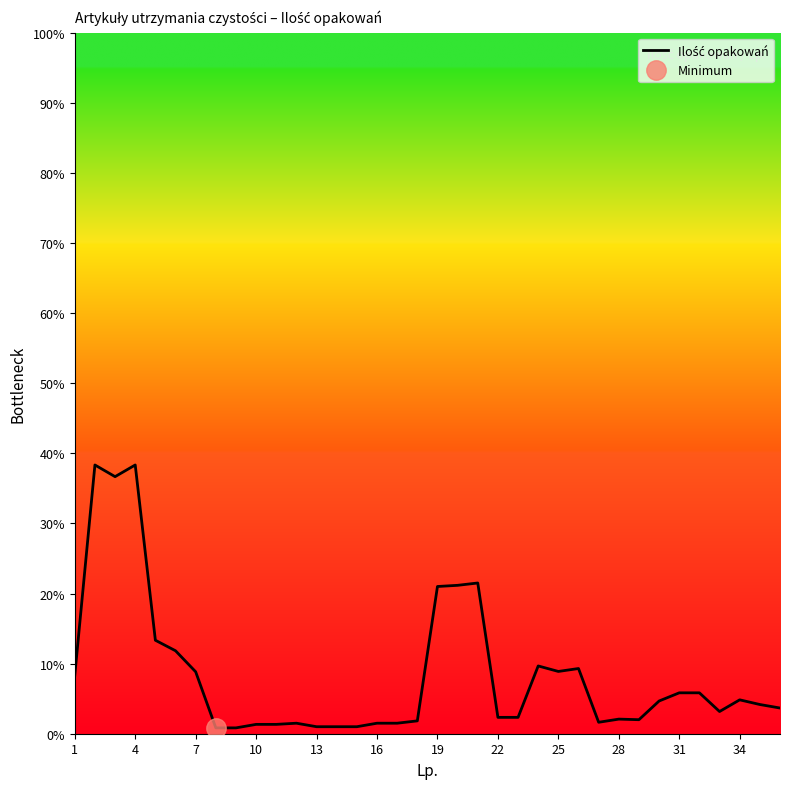

Between 27 and 4, which is larger?

4